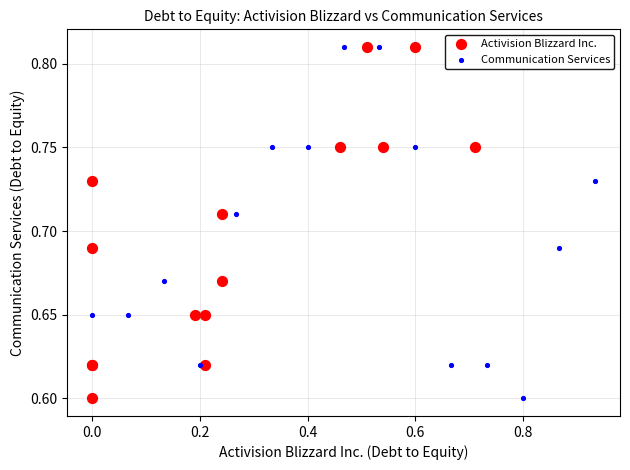

What are all the series names shown in the legend?

Activision Blizzard Inc., Communication Services